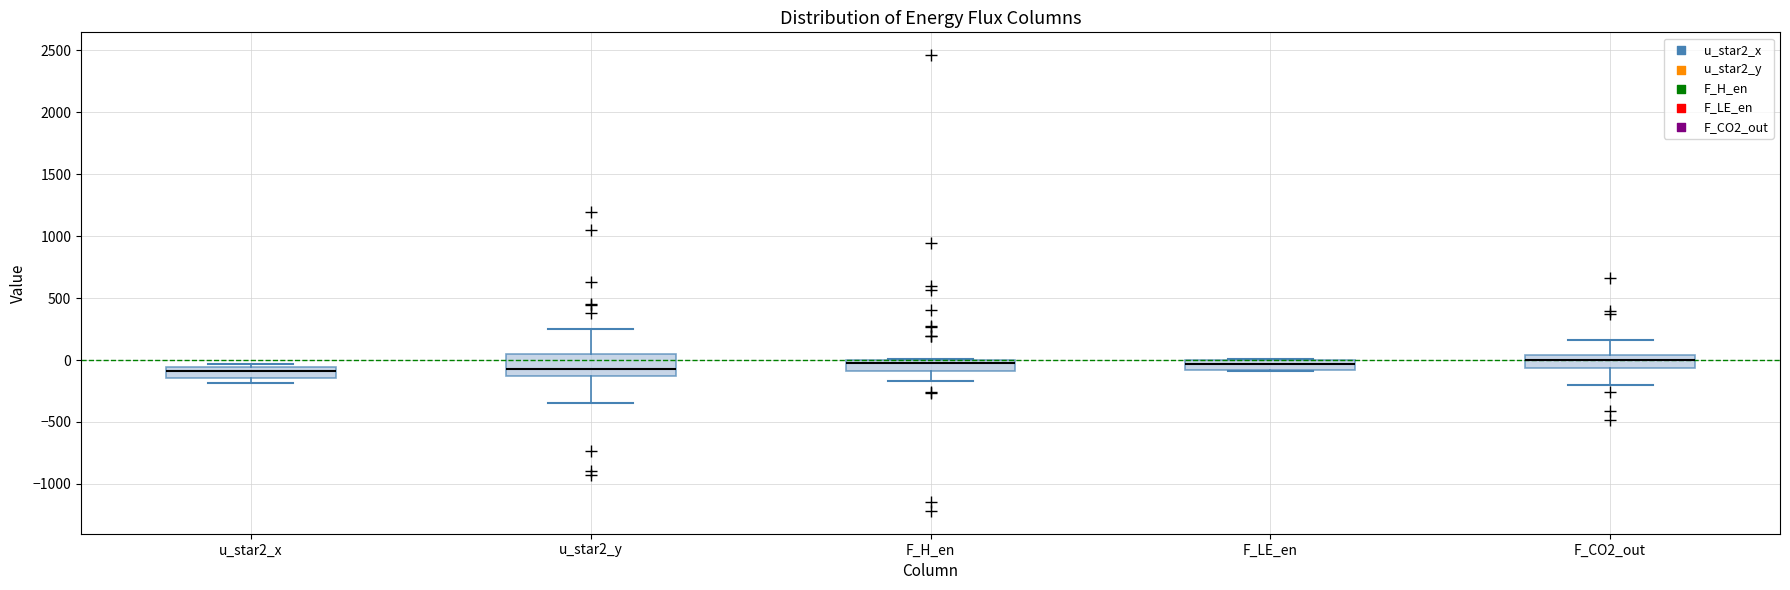

Reading left to right, read every box against the y-axis: the position of its median line, the range the box covers, and the ends of its whiskers. The values are not printed on the chart, so give them approximately, as read against the axis.

u_star2_x: median -100, box -150 to -50, whiskers -200 to -50 (just above the box's upper edge)
u_star2_y: median -50, box -150 to 50, whiskers -350 to 250
F_H_en: median 0 (just below the box's upper edge), box -100 to 0, whiskers -150 to 0
F_LE_en: median -50, box -100 to 0, whiskers -100 to 0
F_CO2_out: median 0, box -50 to 50, whiskers -200 to 150